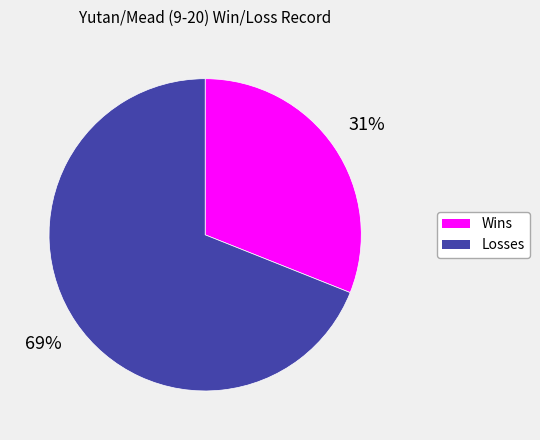

Is Wins the majority of the pie?

No